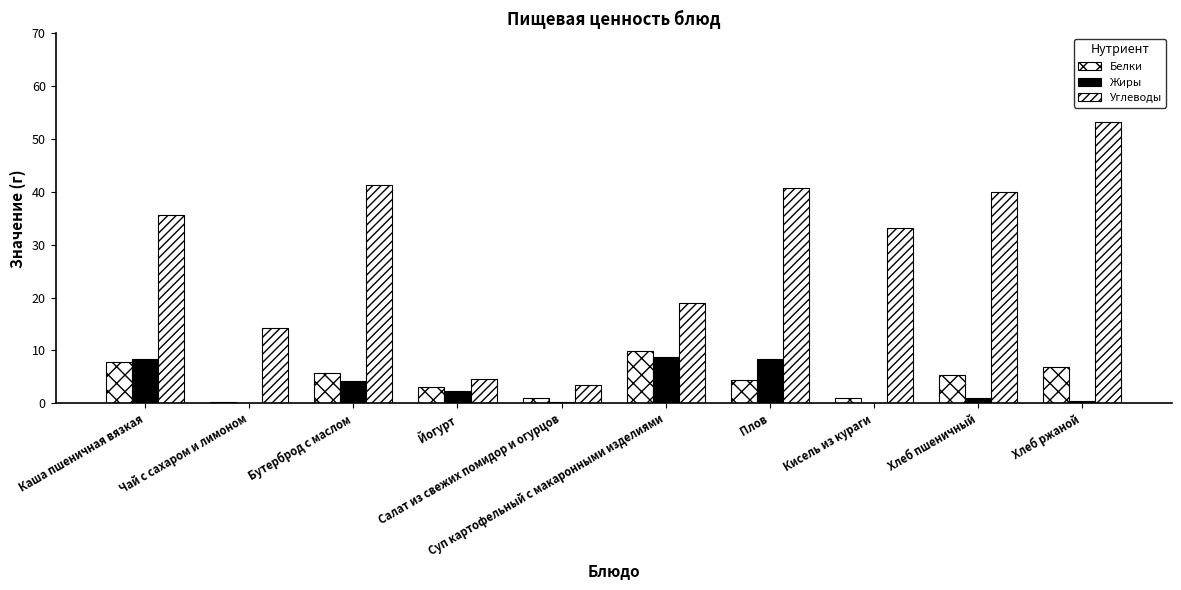

What is the average value of the Жиры series?

3.4